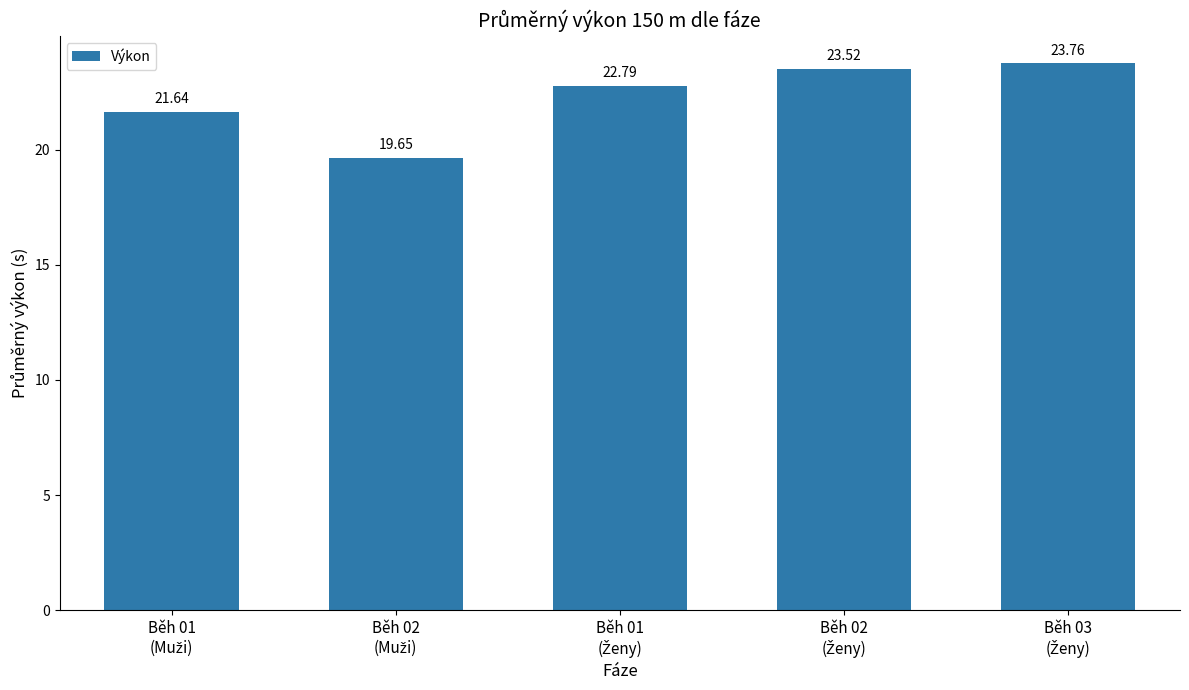

How many bars are there in total?

5